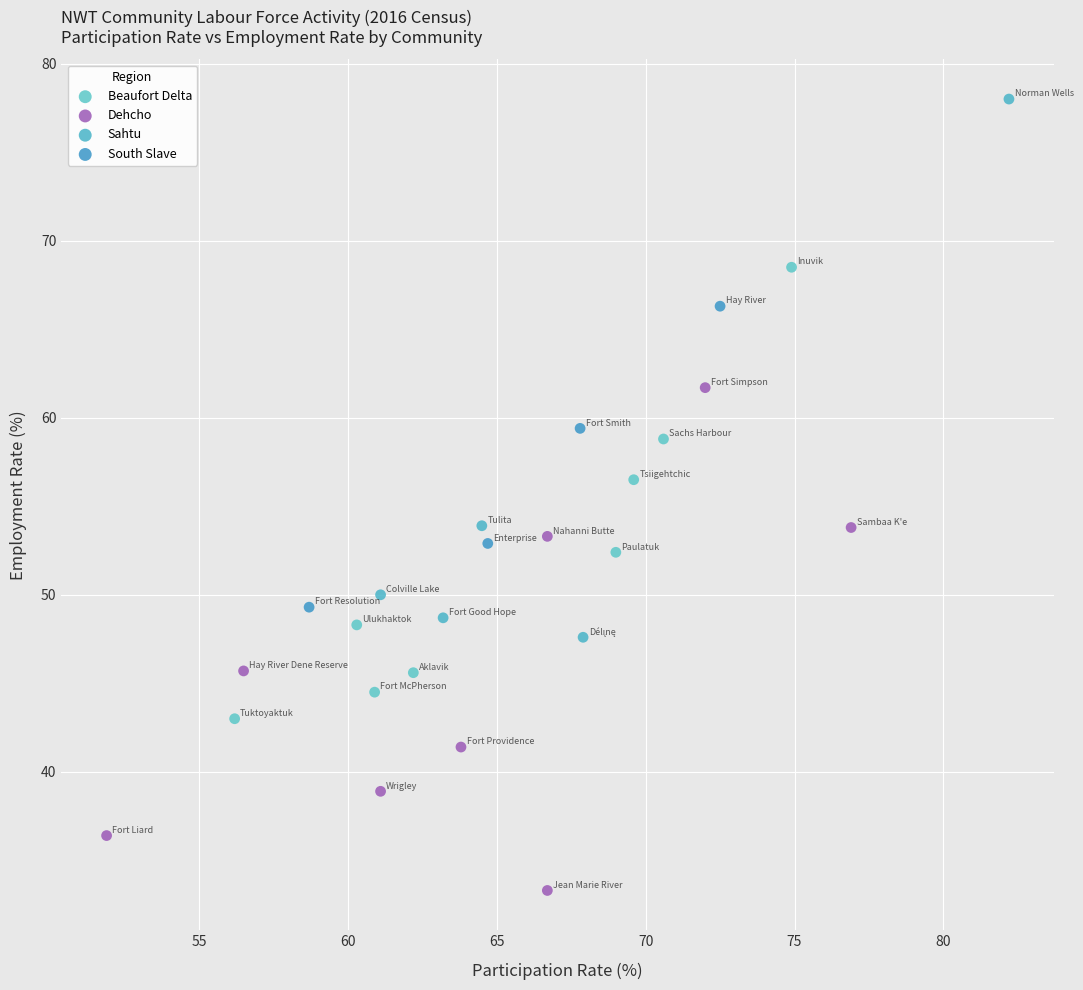

What are all the series names shown in the legend?

Beaufort Delta, Dehcho, Sahtu, South Slave